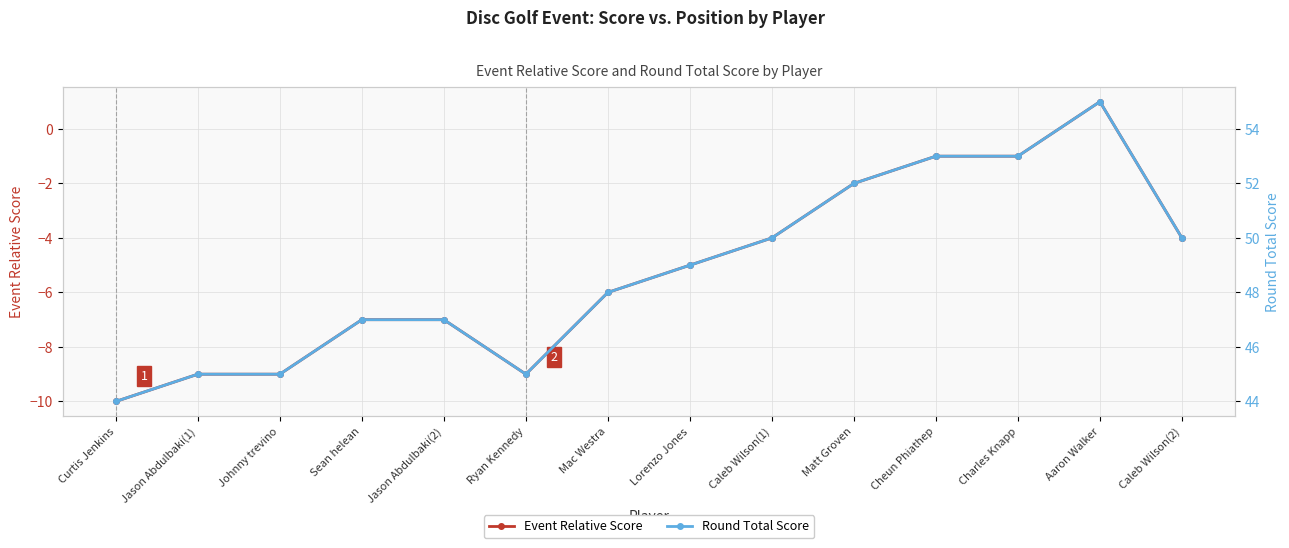

Reading right to left, extract all data points from this chart.

Event Relative Score: Caleb Wilson(2)=-4	Aaron Walker=1	Charles Knapp=-1	Cheun Phiathep=-1	Matt Groven=-2	Caleb Wilson(1)=-4	Lorenzo Jones=-5	Mac Westra=-6	Ryan Kennedy=-9	Jason Abdulbaki(2)=-7	Sean helean=-7	Johnny trevino=-9	Jason Abdulbaki(1)=-9	Curtis Jenkins=-10
Round Total Score: Caleb Wilson(2)=50	Aaron Walker=55	Charles Knapp=53	Cheun Phiathep=53	Matt Groven=52	Caleb Wilson(1)=50	Lorenzo Jones=49	Mac Westra=48	Ryan Kennedy=45	Jason Abdulbaki(2)=47	Sean helean=47	Johnny trevino=45	Jason Abdulbaki(1)=45	Curtis Jenkins=44